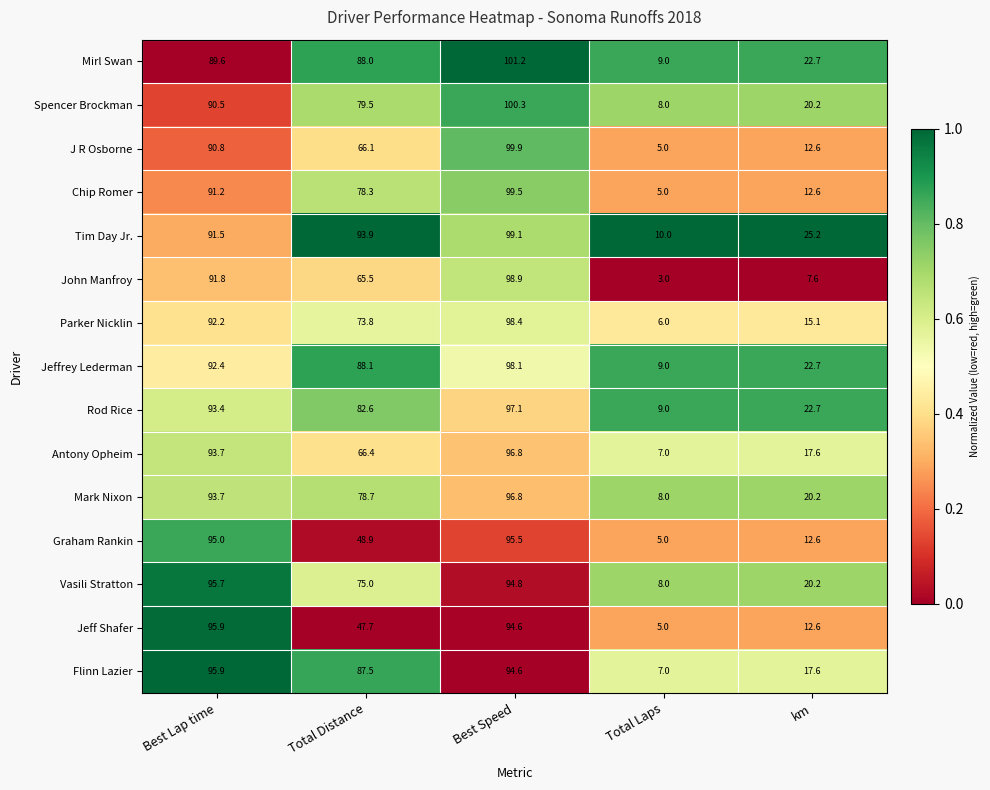

What is the average value of the Spencer Brockman series?

59.7